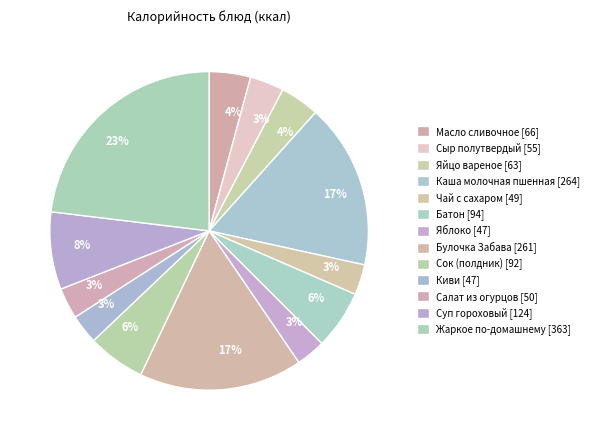

What is the ratio of the value at Батон to the value at Жаркое по-домашнему?

0.3